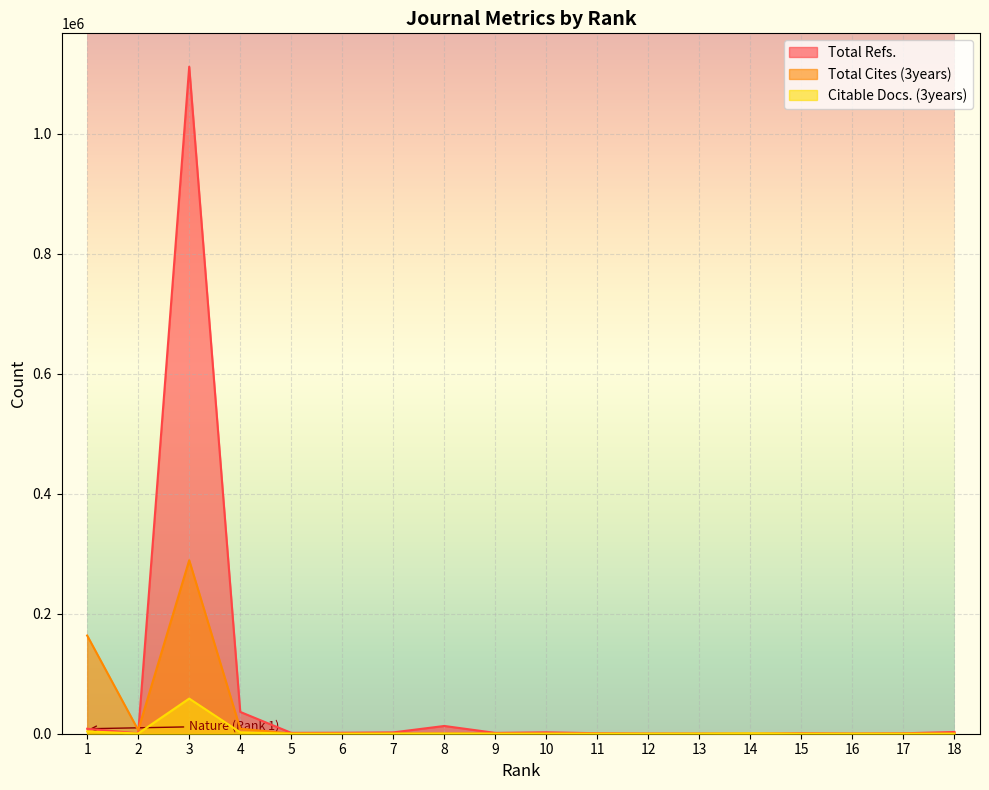

Which series has the largest range (max minus min)?

Total Refs.